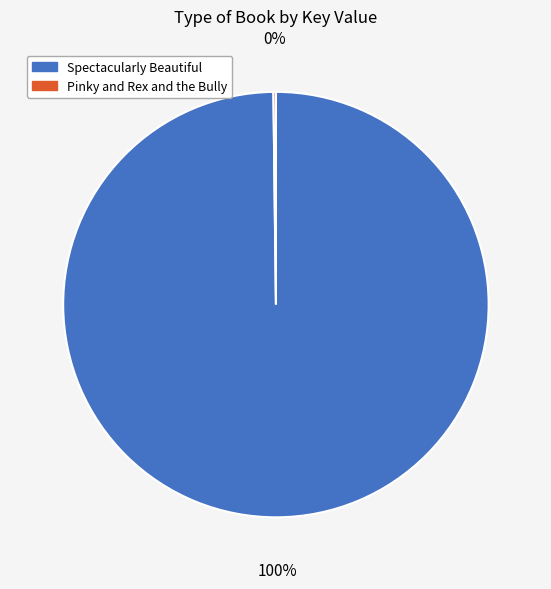

Does Spectacularly Beautiful account for over 50% of the chart?

Yes